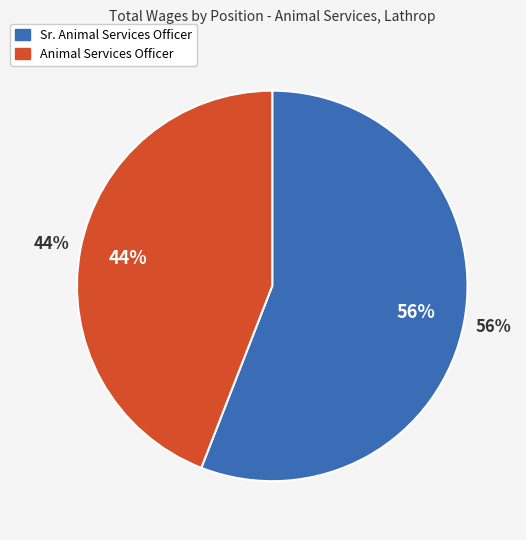

Do Sr. Animal Services Officer and Animal Services Officer together represent more than half of the pie?

Yes